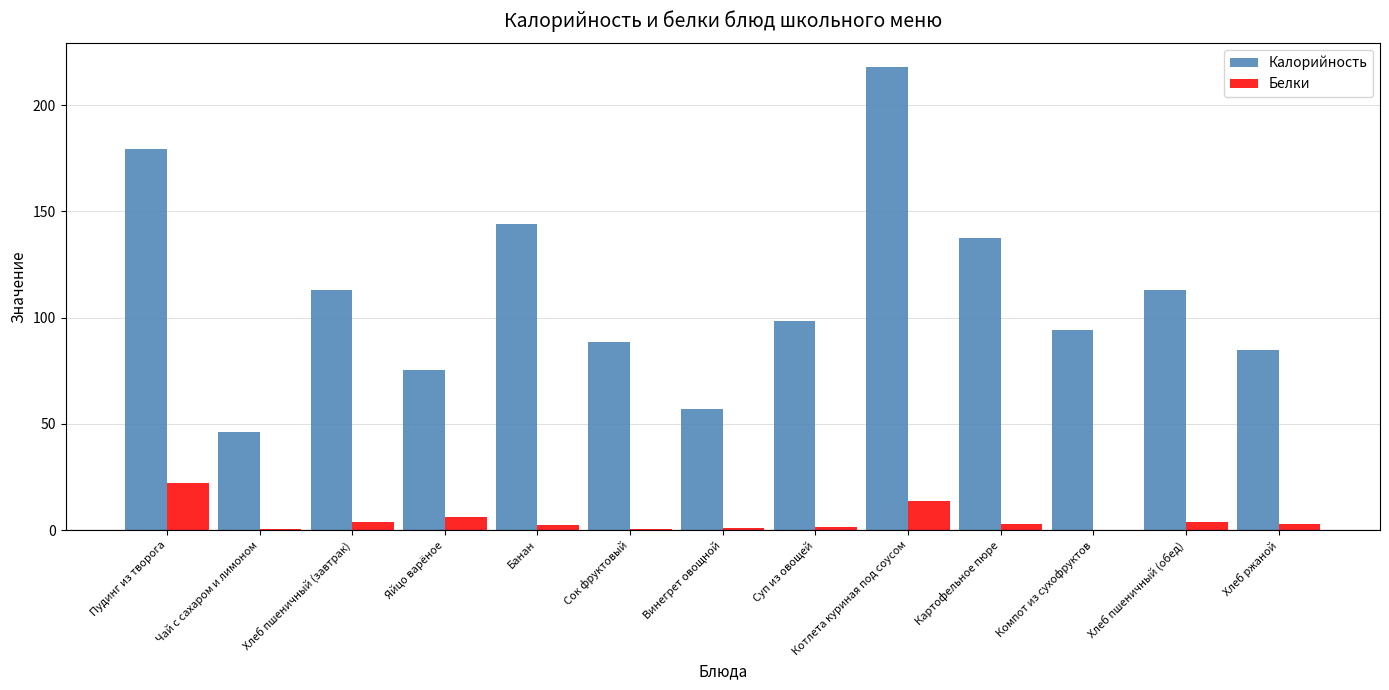

Where is Калорийность nearest to the value 132?

Картофельное пюре